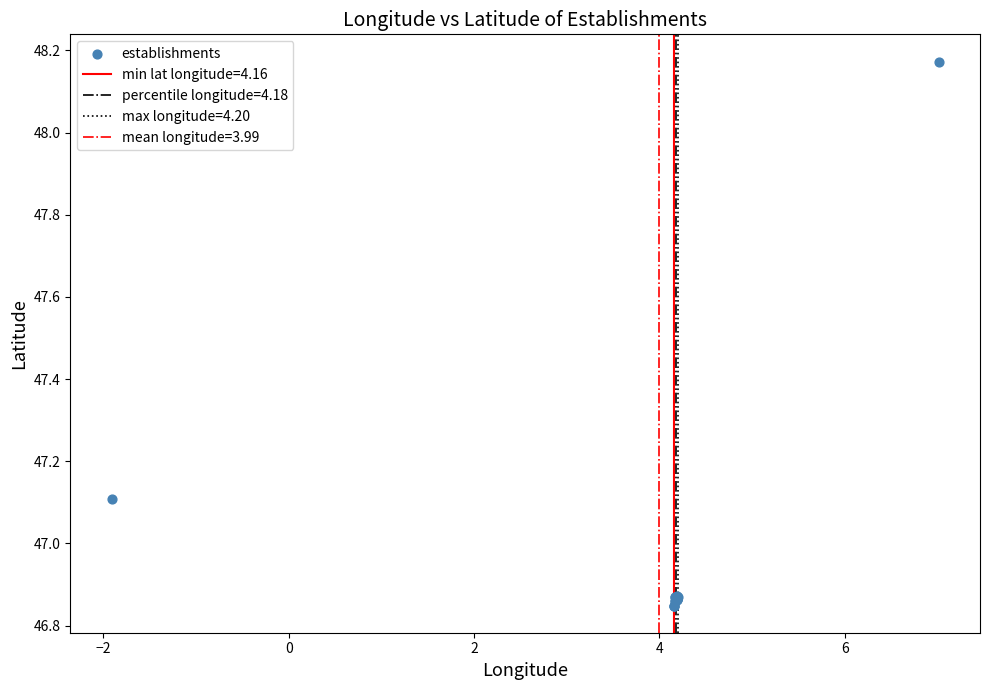

What Y value in the scatter plot is closest to 47?

47.1